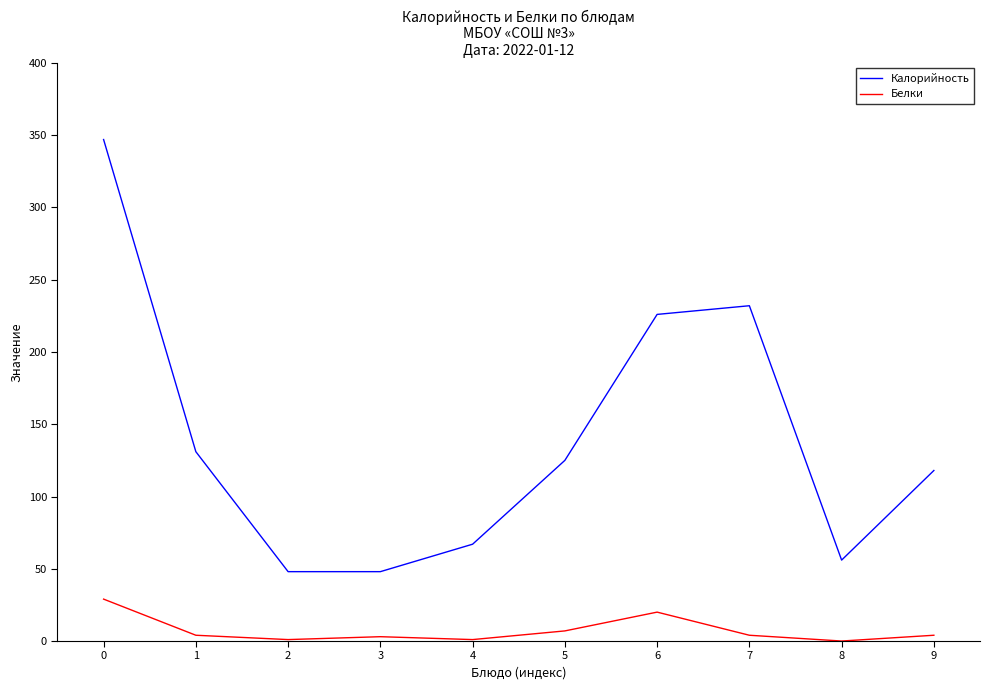

Which series has the largest range (max minus min)?

Калорийность